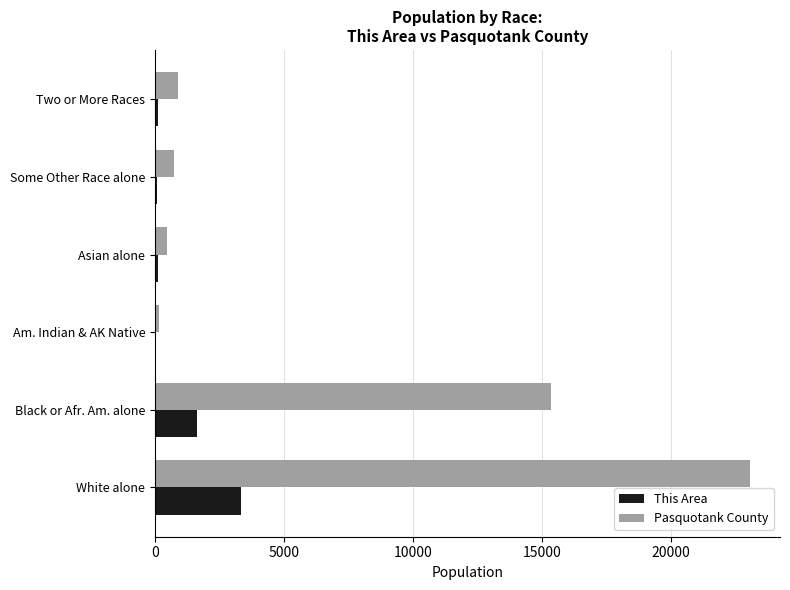

What value does the Pasquotank County series have at Black or Afr. Am. alone?

15355